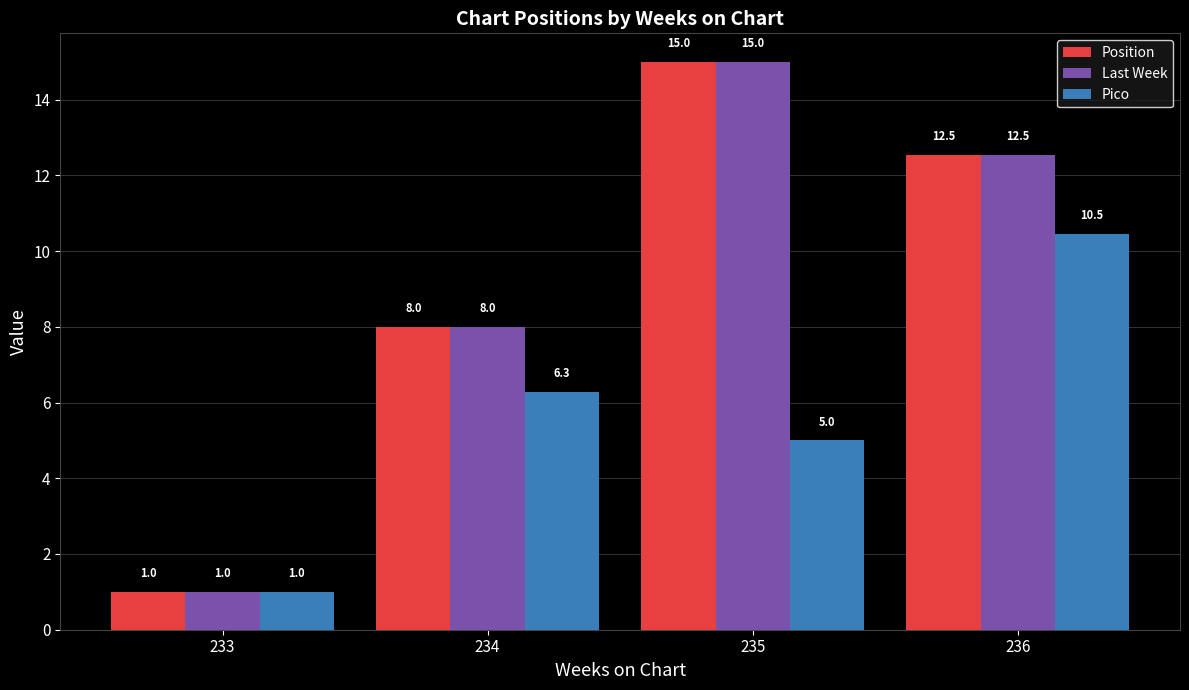

What is the total value across all series at 235?

35.0